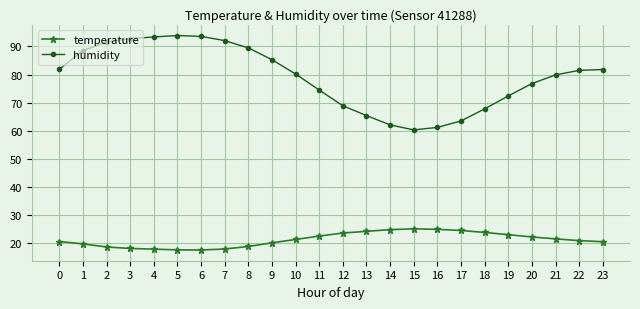

Rank the series at 15 from lowest to highest value.

temperature, humidity